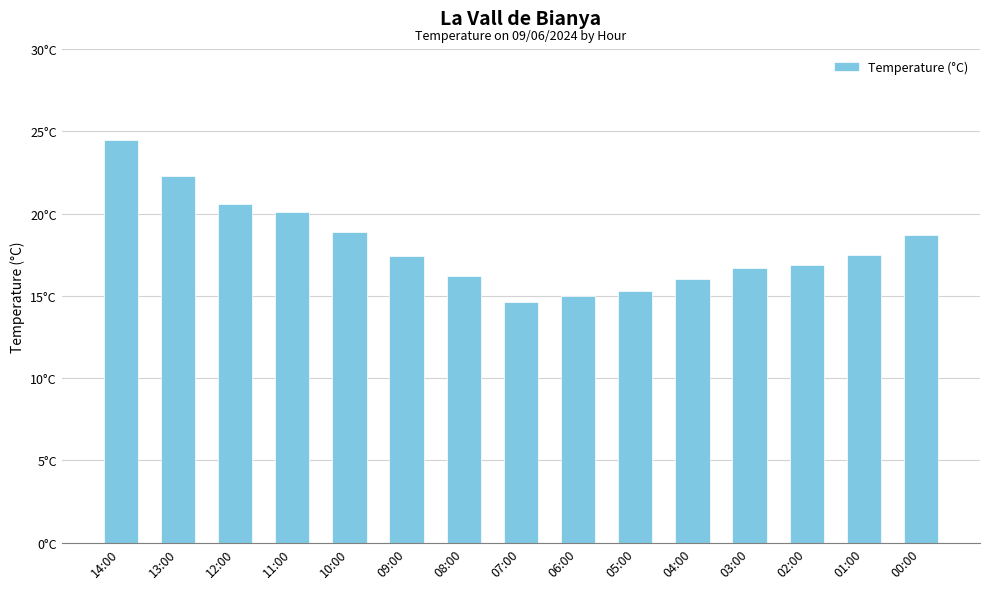

Which has a higher value, 11:00 or 13:00?

13:00